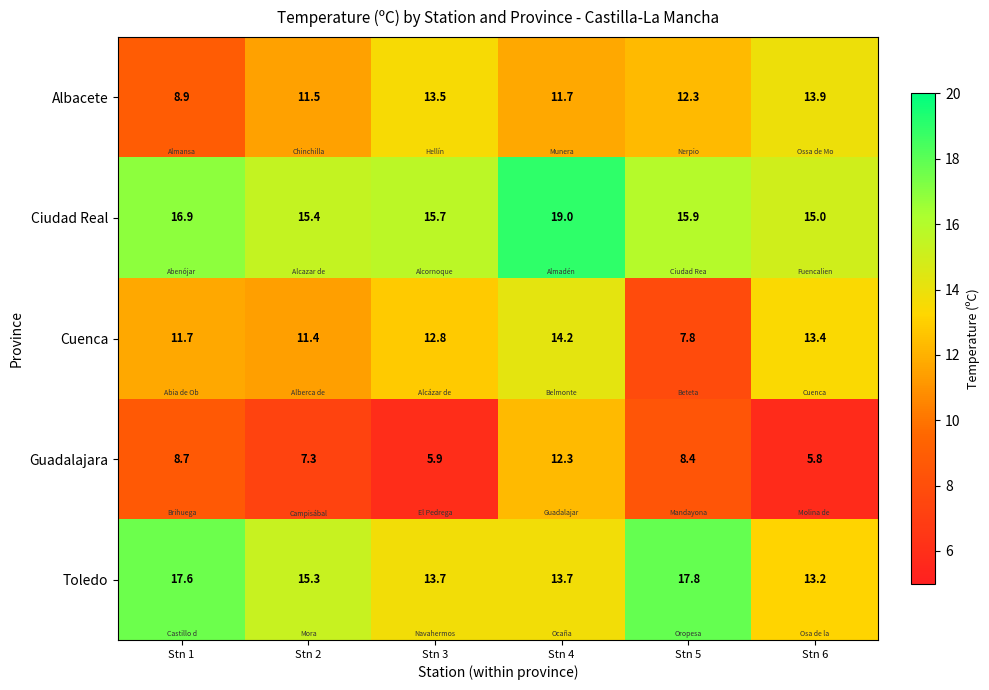

Is it true that Cuenca equals 9.0 at Stn 6?

False